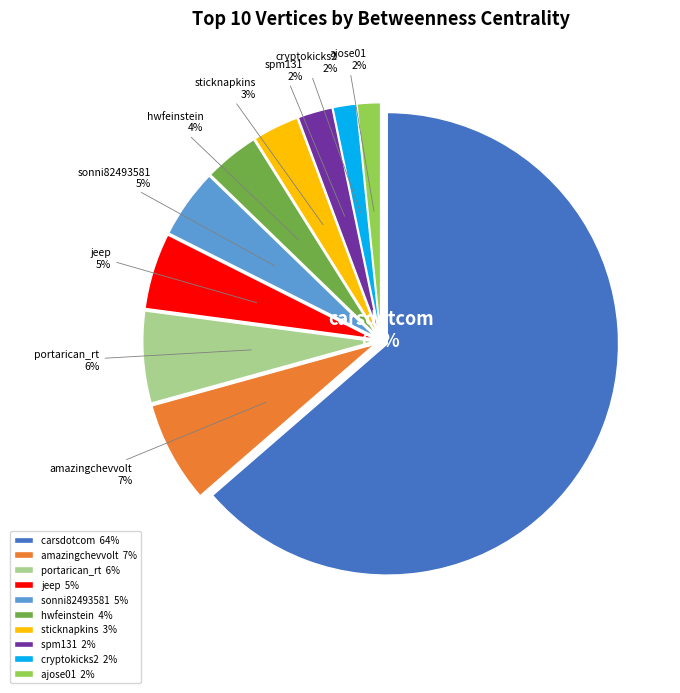

What is the largest slice in the pie chart?

carsdotcom